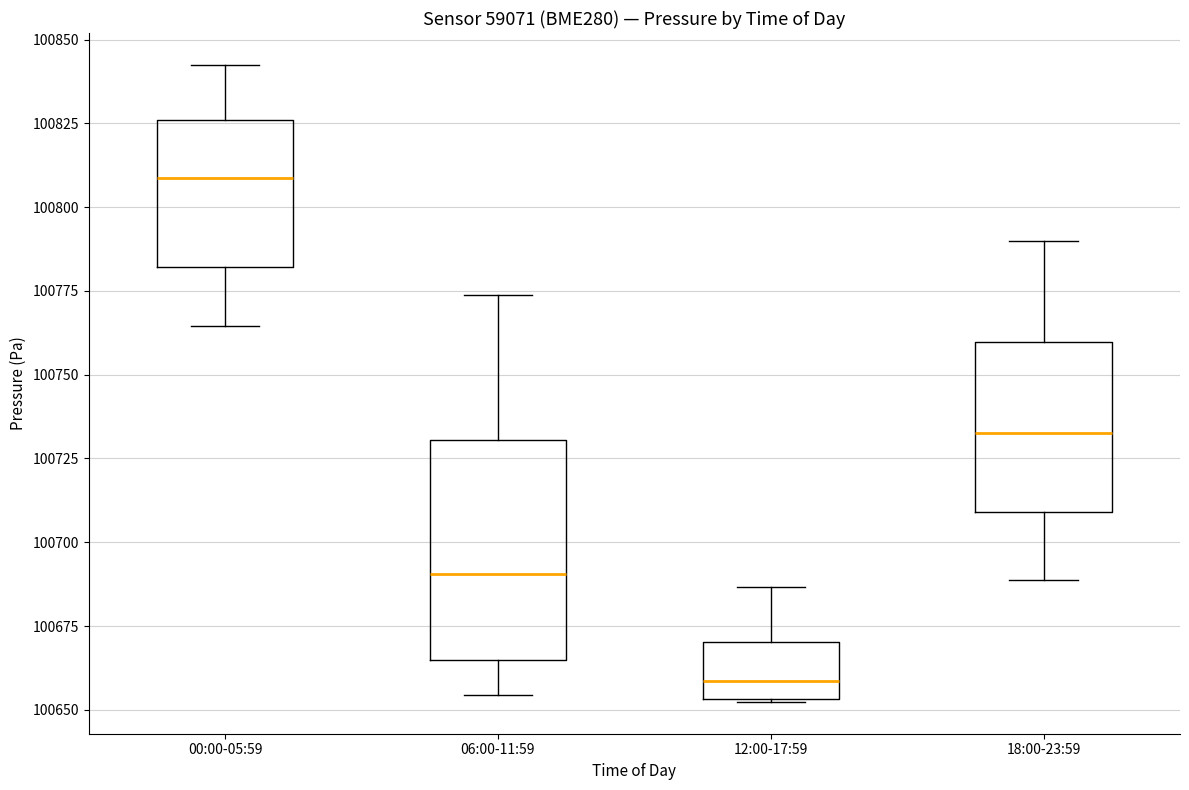

Reading left to right, transcribe this box plot: for each box, give where its median line is, the range the box spans, and where its two whiskers end, as read against the y-axis. The values are not printed on the chart, so give them approximately, as read against the axis.

00:00-05:59: median 100810, box 100780 to 100825, whiskers 100765 to 100840
06:00-11:59: median 100690, box 100665 to 100730, whiskers 100655 to 100775
12:00-17:59: median 100660, box 100655 to 100670, whiskers 100650 to 100685
18:00-23:59: median 100735, box 100710 to 100760, whiskers 100690 to 100790